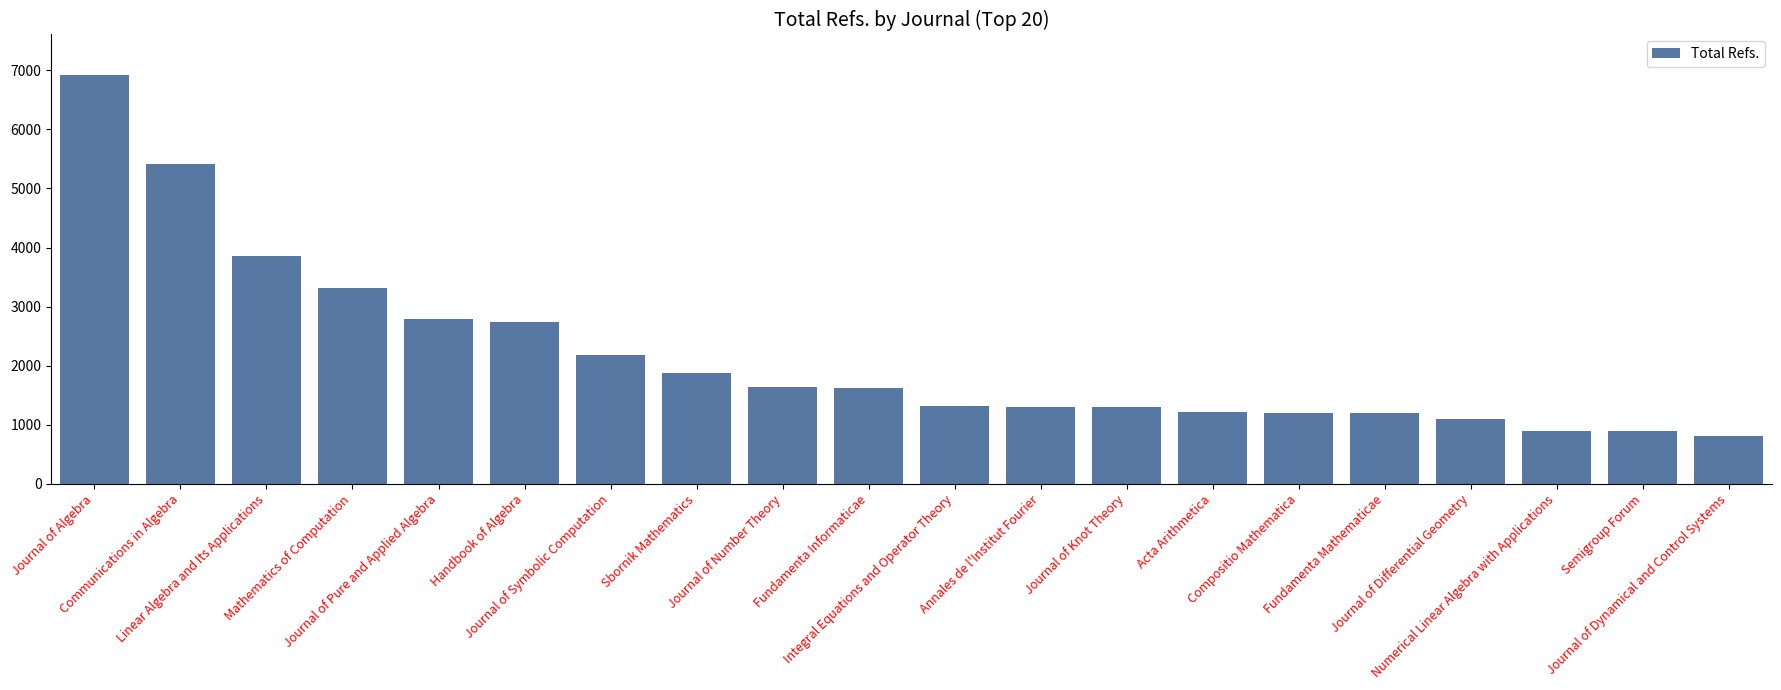

What is the sum of the values at Fundamenta Informaticae and Journal of Knot Theory?

2919